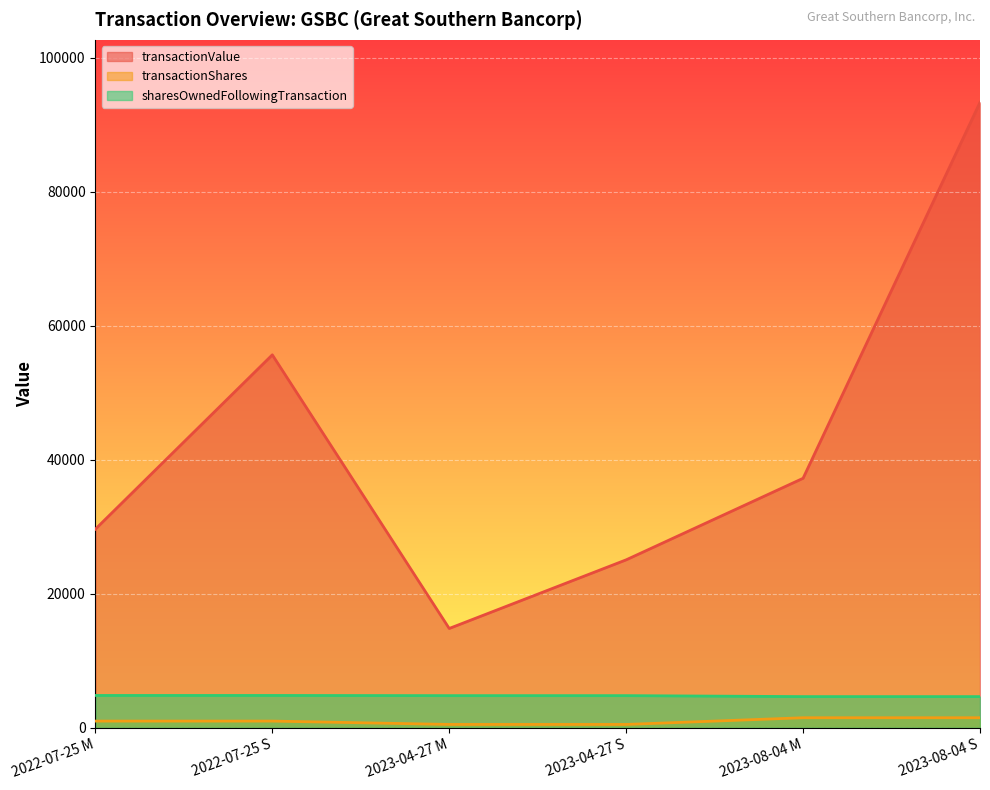

At which category does the chart reach its peak across all series?

2023-08-04 S